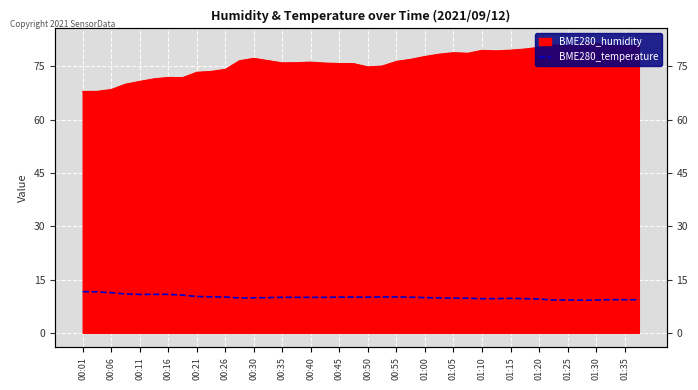

The chart shows a value of 2.5 at 00:21. True or false?

False